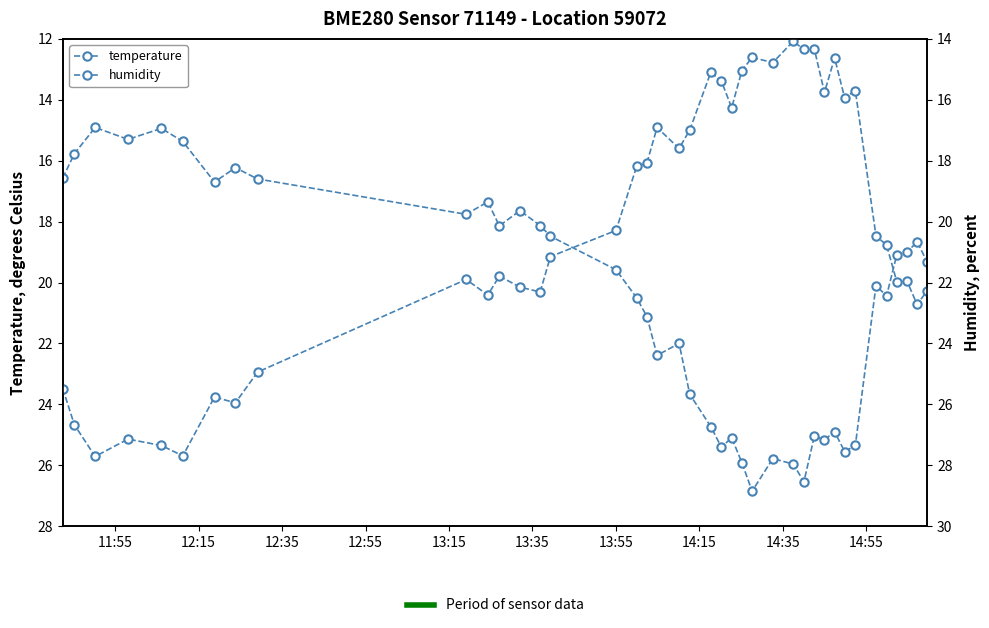

What is the minimum value shown in the chart?

14.1